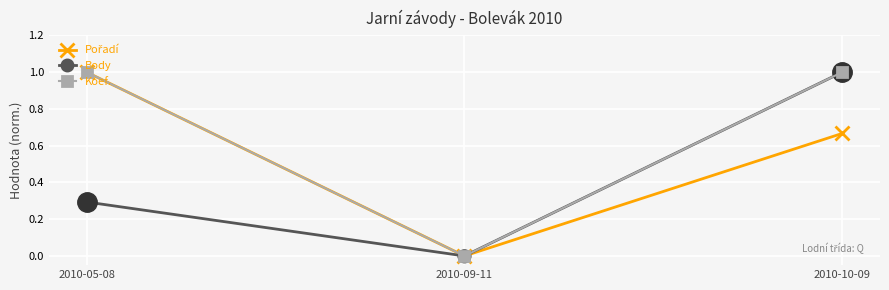

Which series has the largest total across all categories?

Koef.